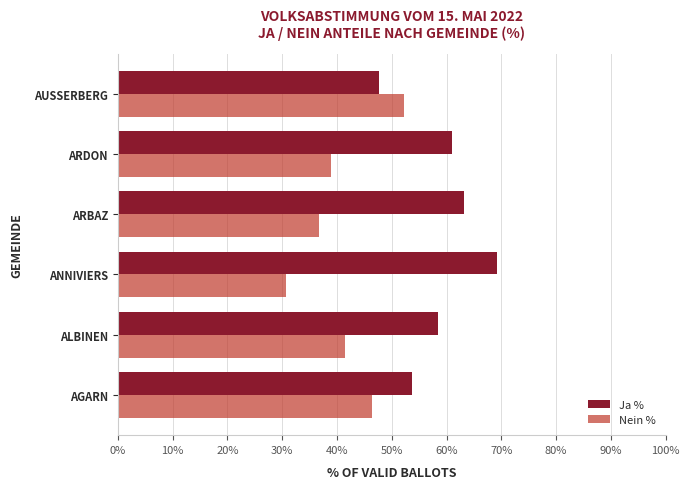

What is the lowest value of the Ja % series?

47.7